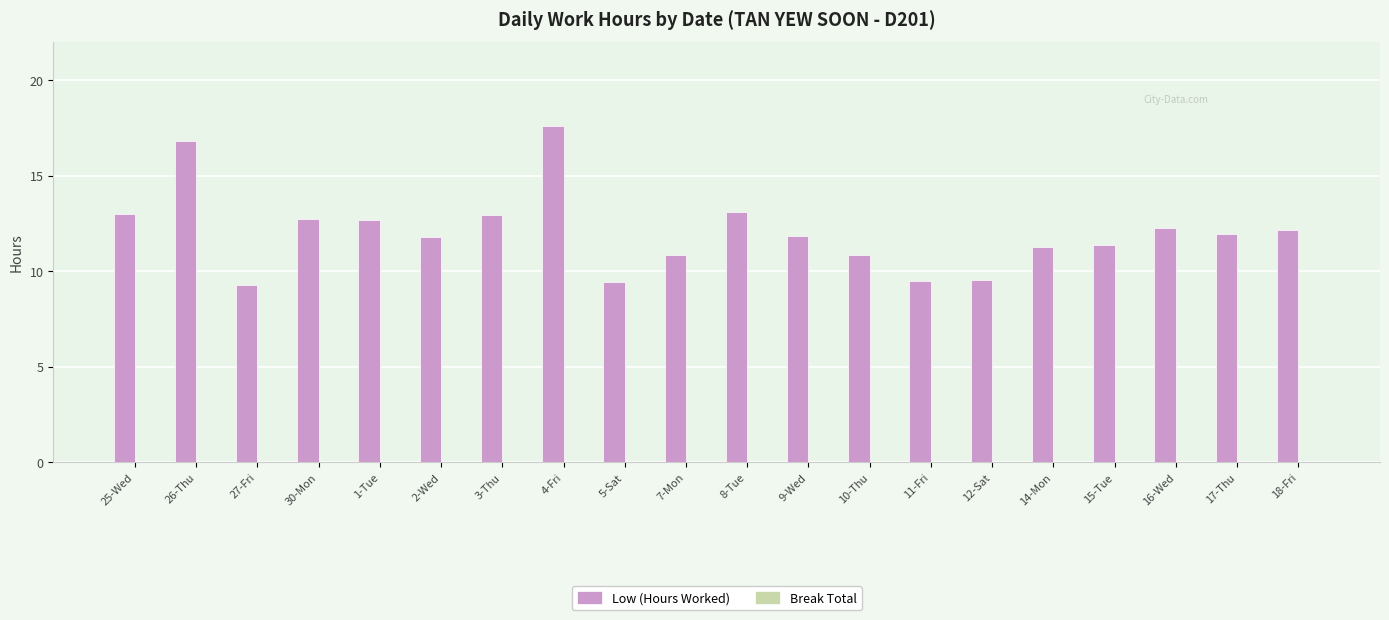

How many series are shown in this chart?

1